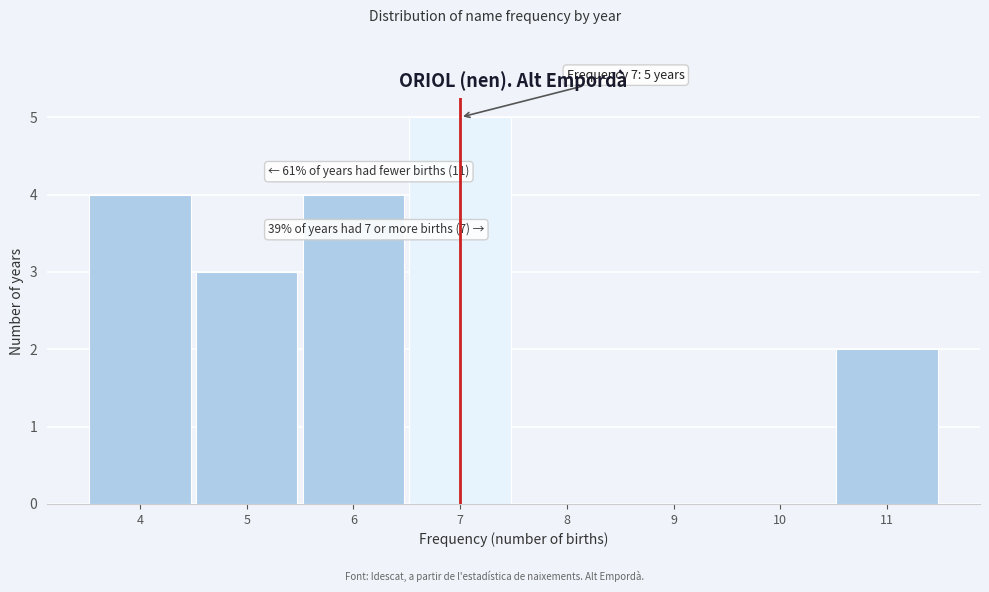

Reading left to right, transcribe all the data shown in this chart.

4=4	5=3	6=4	7=5	8=0	9=0	10=0	11=2